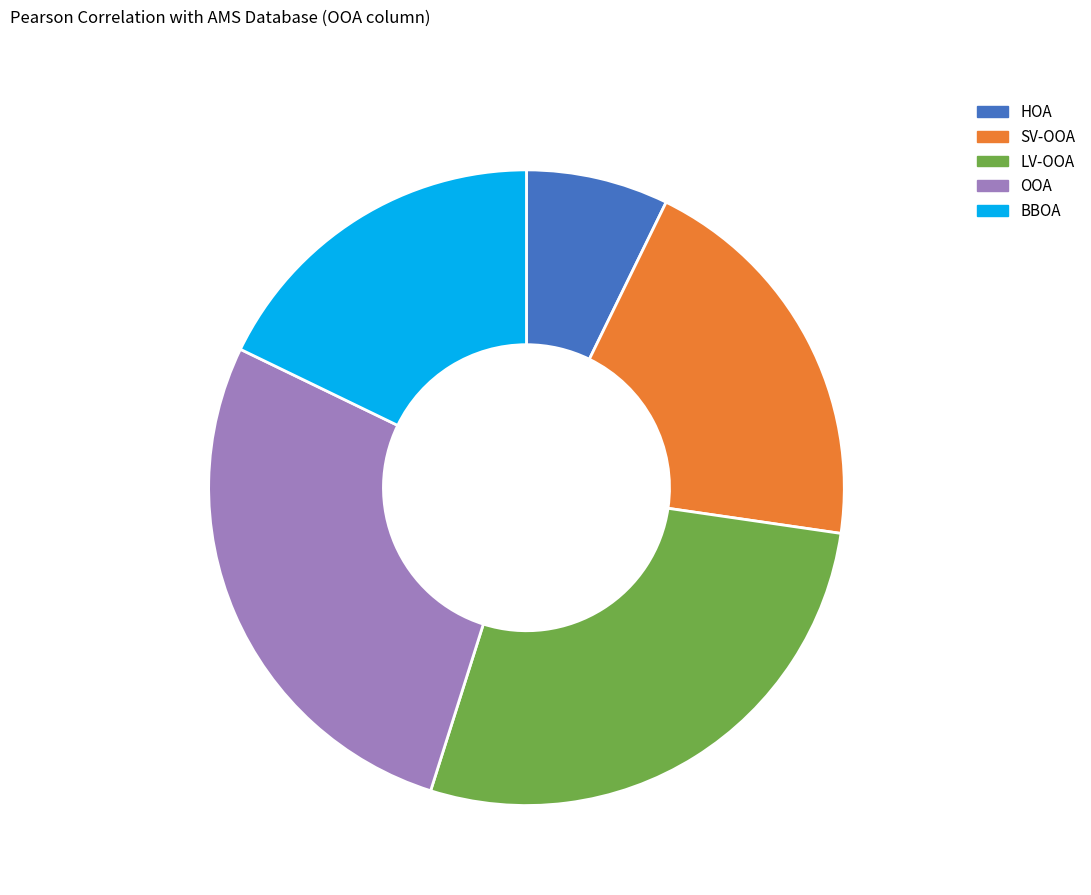

Do HOA and SV-OOA together represent more than half of the pie?

No